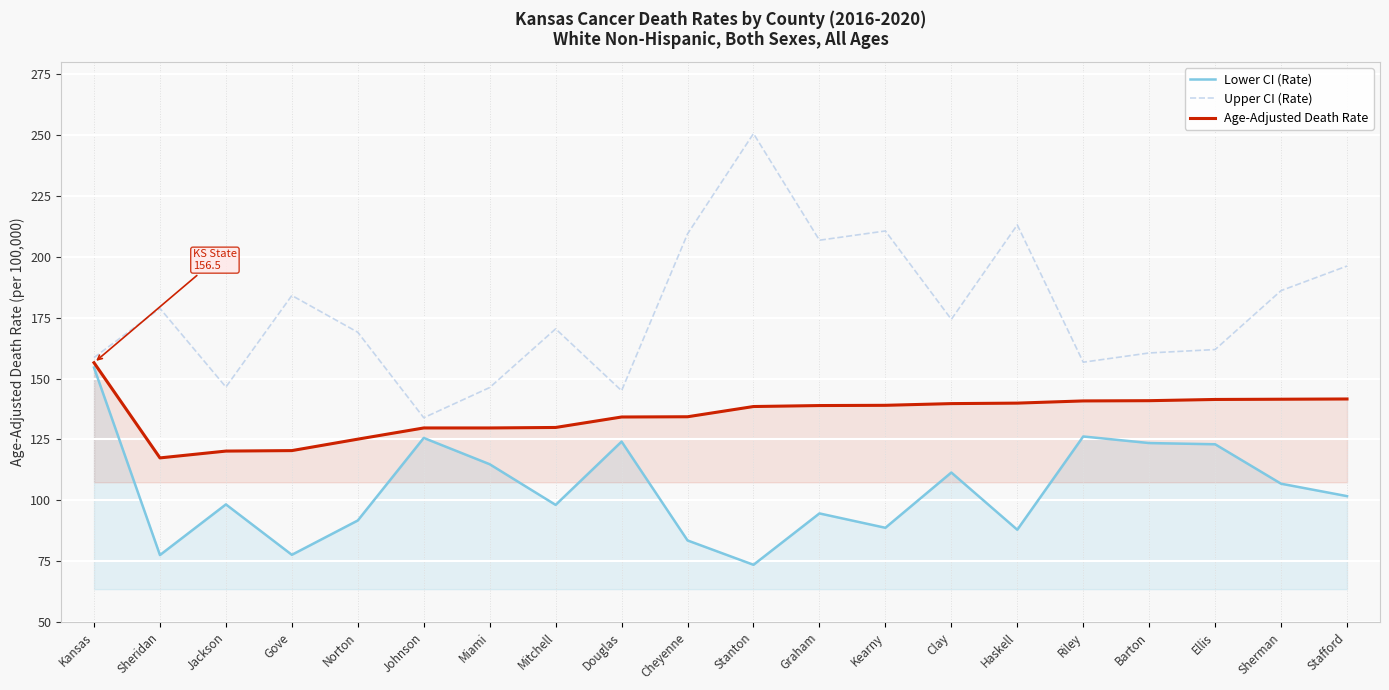

True or false: Upper CI (Rate) has a value of 97.2 at Riley.

False